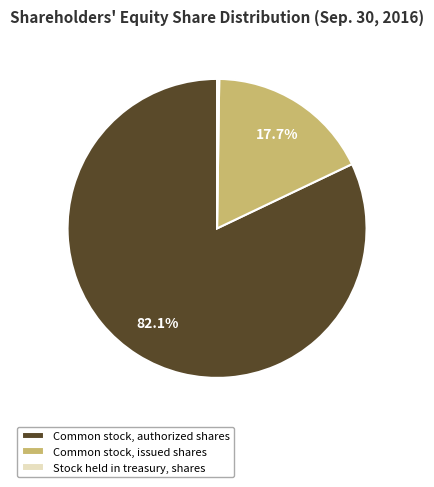

What is the largest slice in the pie chart?

Common stock, authorized shares